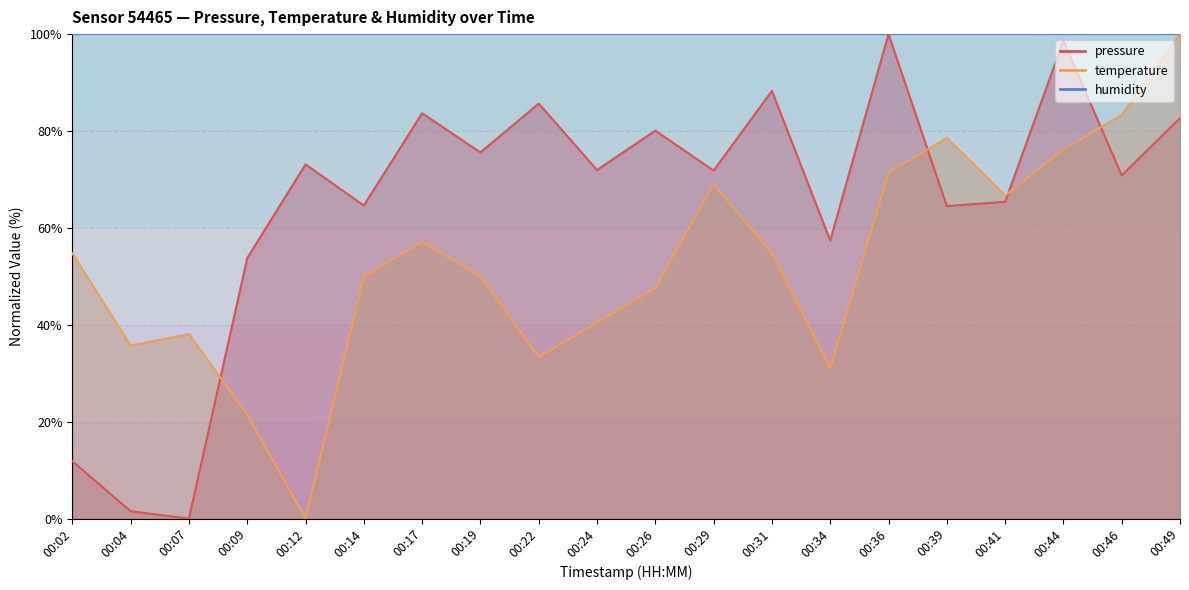

Rank the categories by pressure value from highest to lowest.

00:36, 00:44, 00:31, 00:22, 00:17, 00:49, 00:26, 00:19, 00:12, 00:24, 00:29, 00:46, 00:41, 00:14, 00:39, 00:34, 00:09, 00:02, 00:04, 00:07